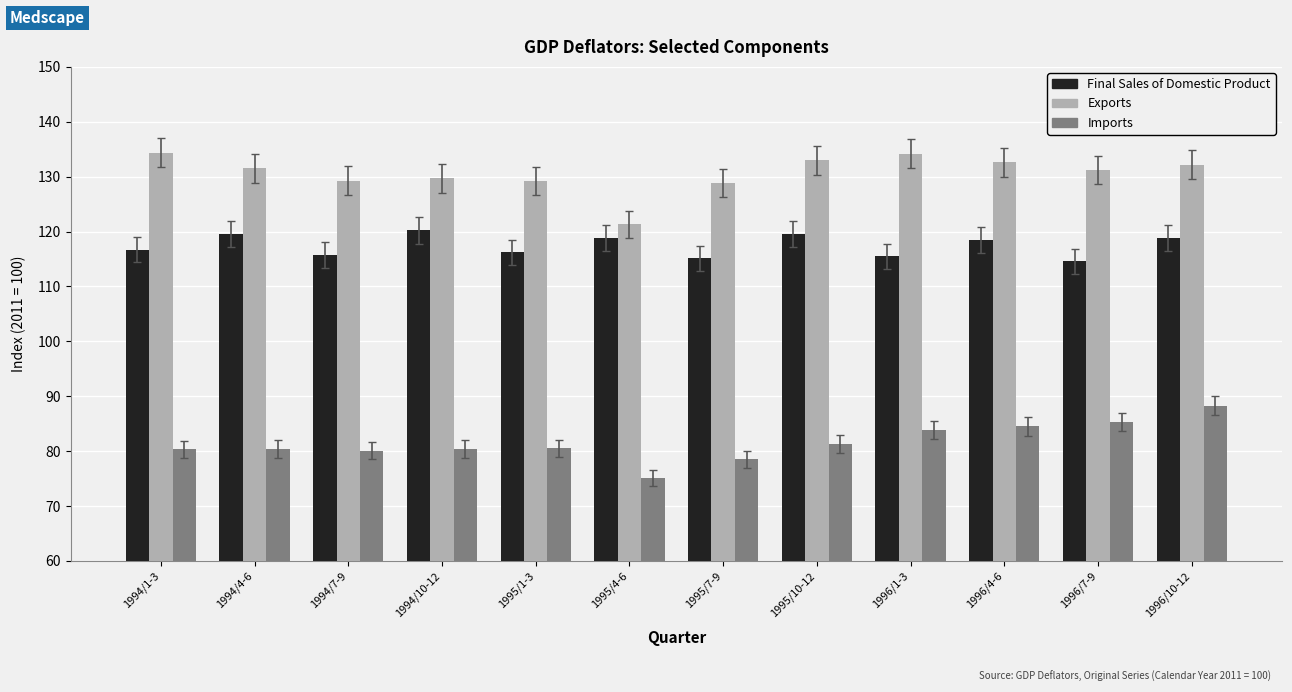

Which series has the largest total across all categories?

Exports